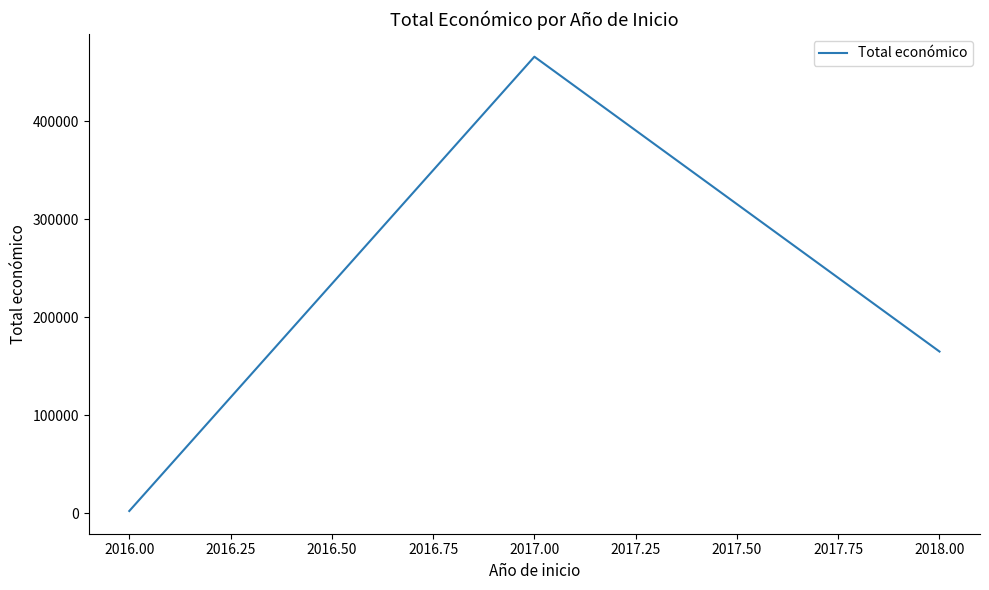

How many series are shown in this chart?

1